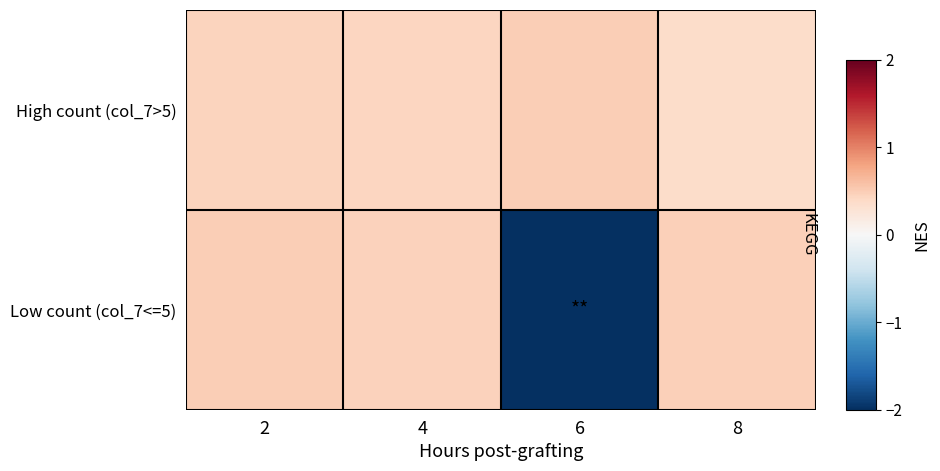

Reading left to right, extract all data points from this chart.

High count (col_7>5): 2=0.4	4=0.4	6=0.5	8=0.4
Low count (col_7<=5): 2=0.5	4=0.5	6=-3.2	8=0.5